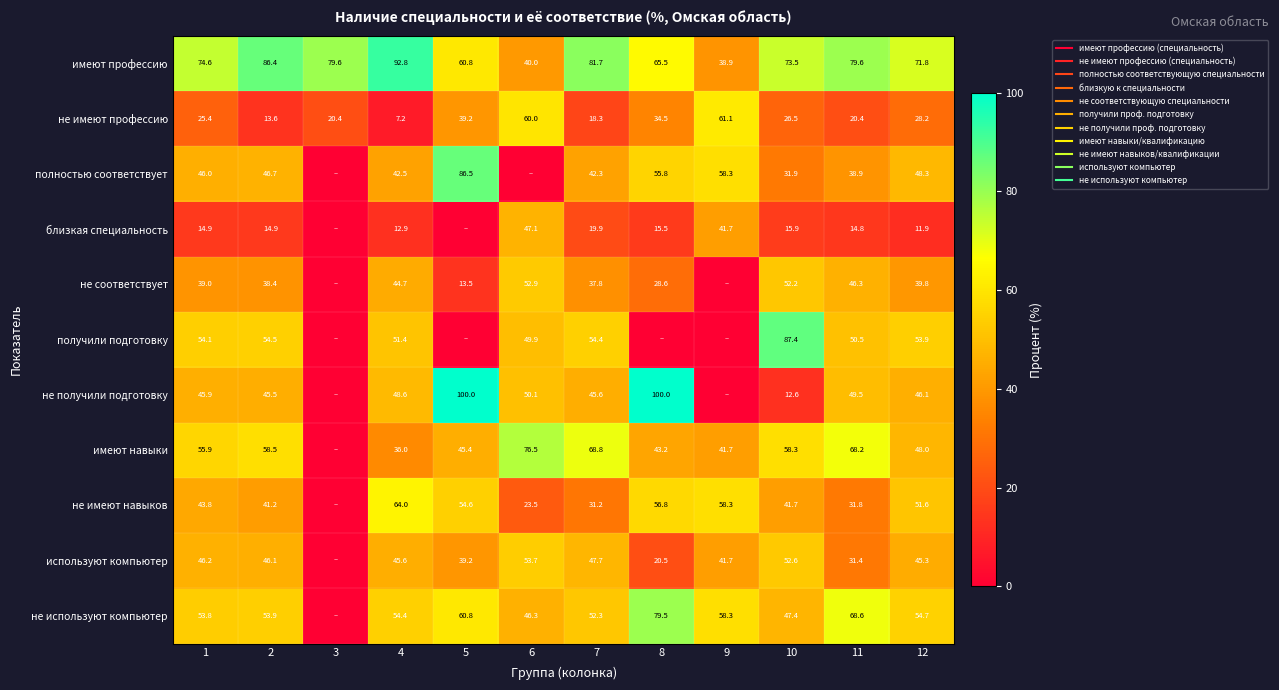

Is it true that не соответствует equals 0.0 at 3?

True